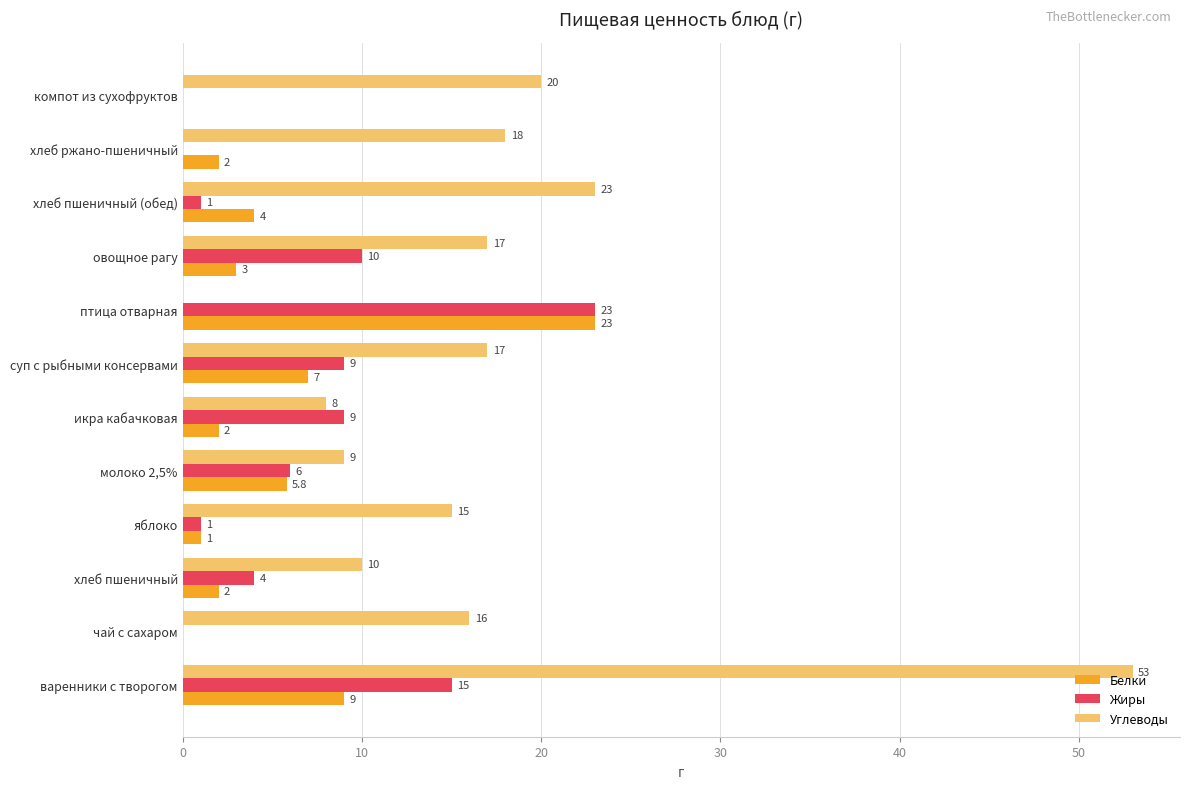

What is the greatest value displayed?

53.0